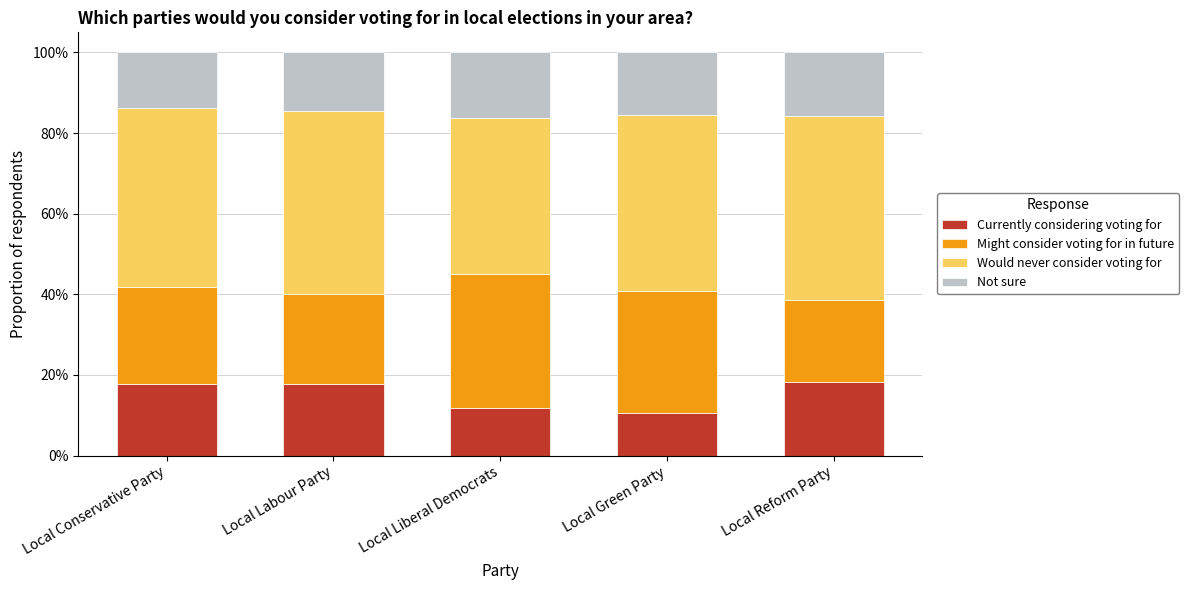

What is the average value of the Might consider voting for in future series?

0.3